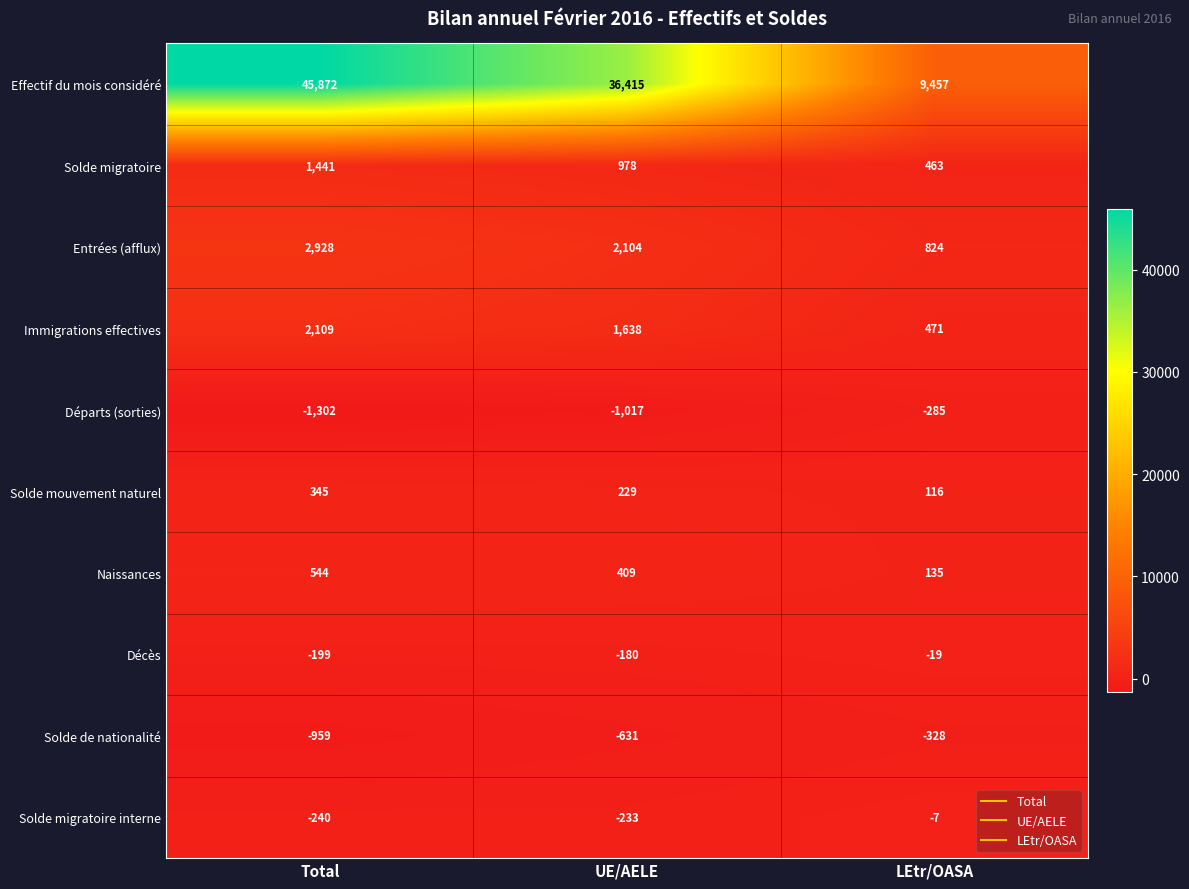

What is the greatest value displayed?

45872